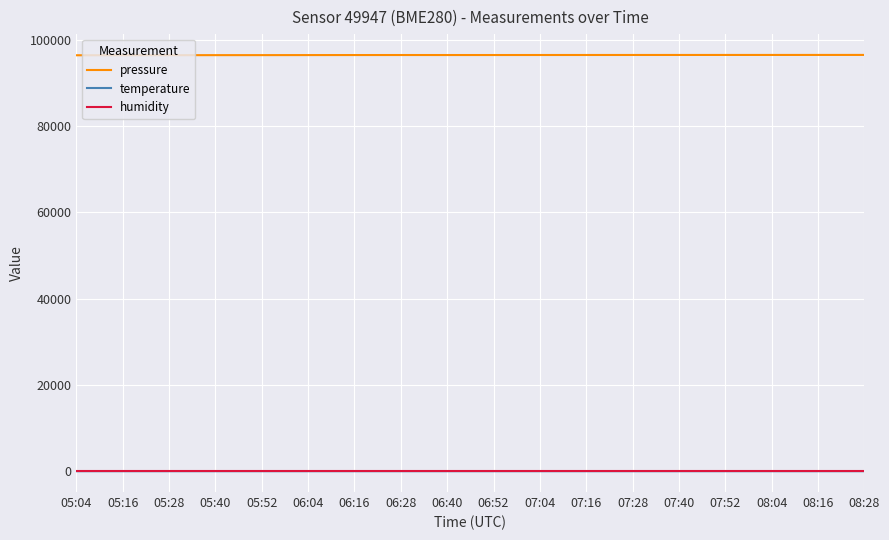

What is the greatest value displayed?

96437.8